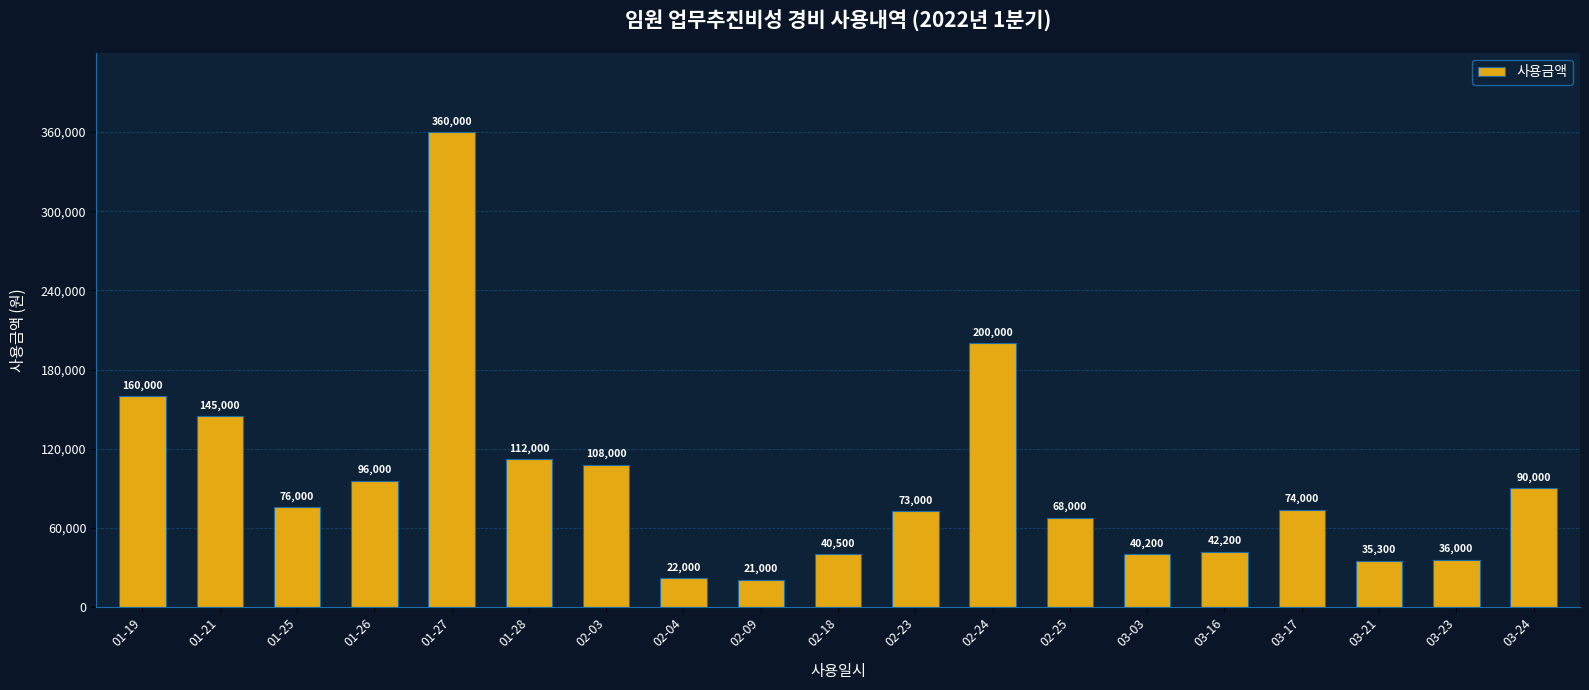

Which label corresponds to the smallest value in the chart?

02-09